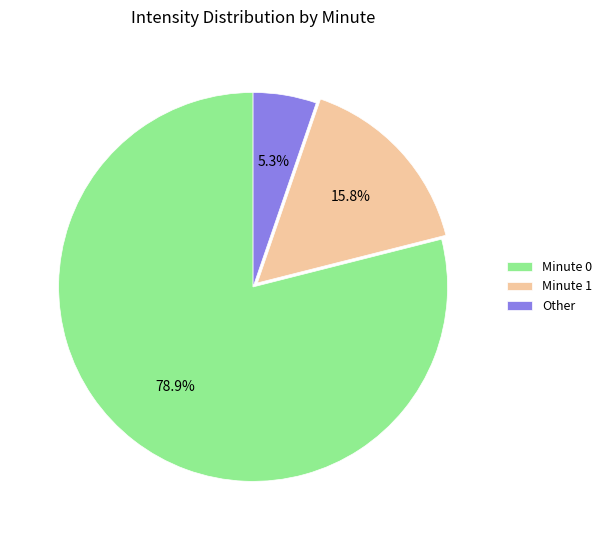

Which has a higher value, Minute 1 or Minute 0?

Minute 0